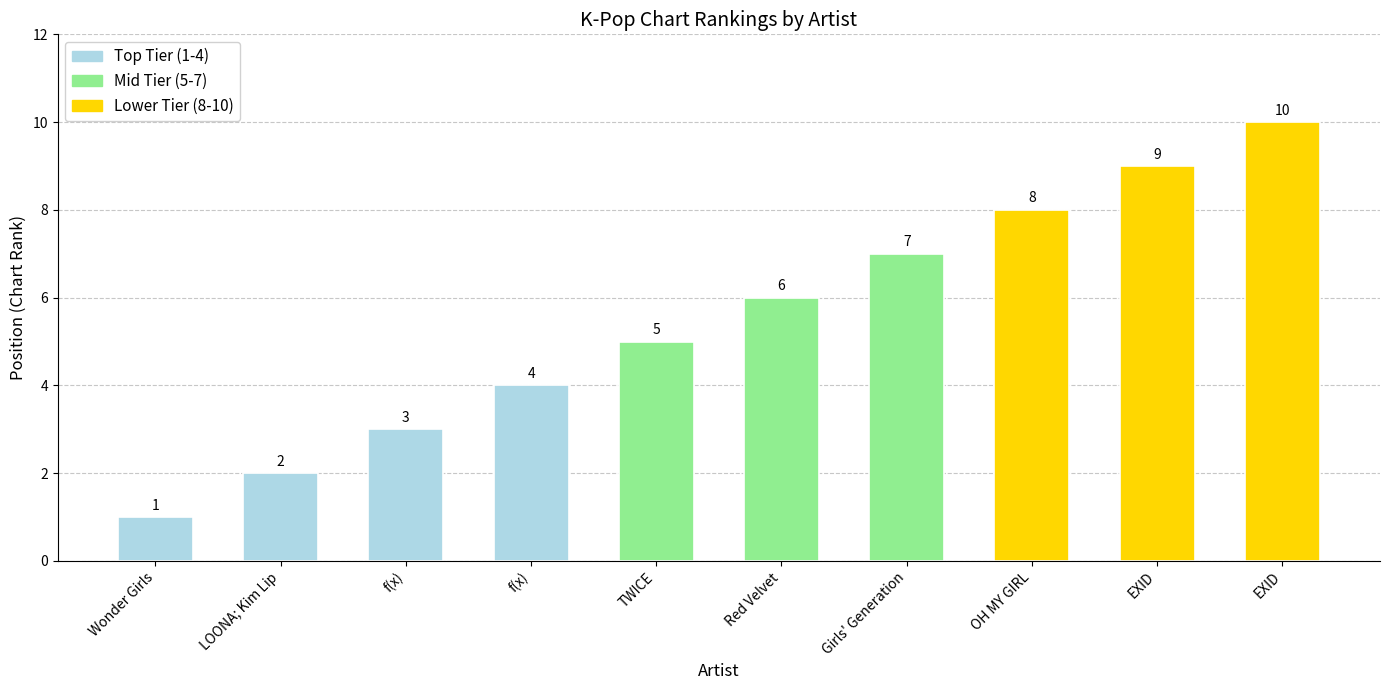

How many values are below 6?

5